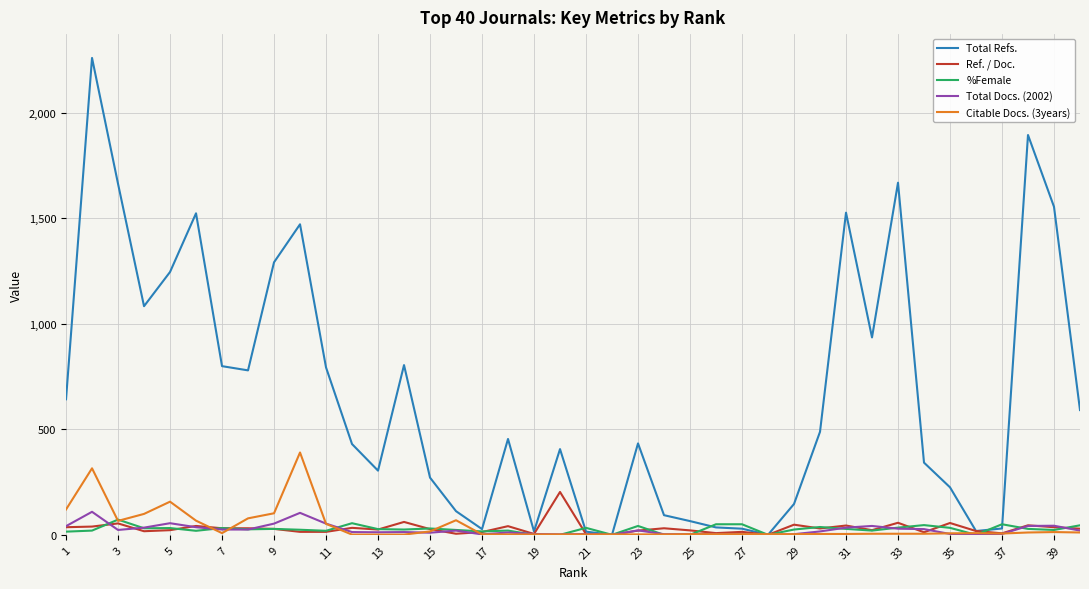

Which series has the largest total across all categories?

Total Refs.